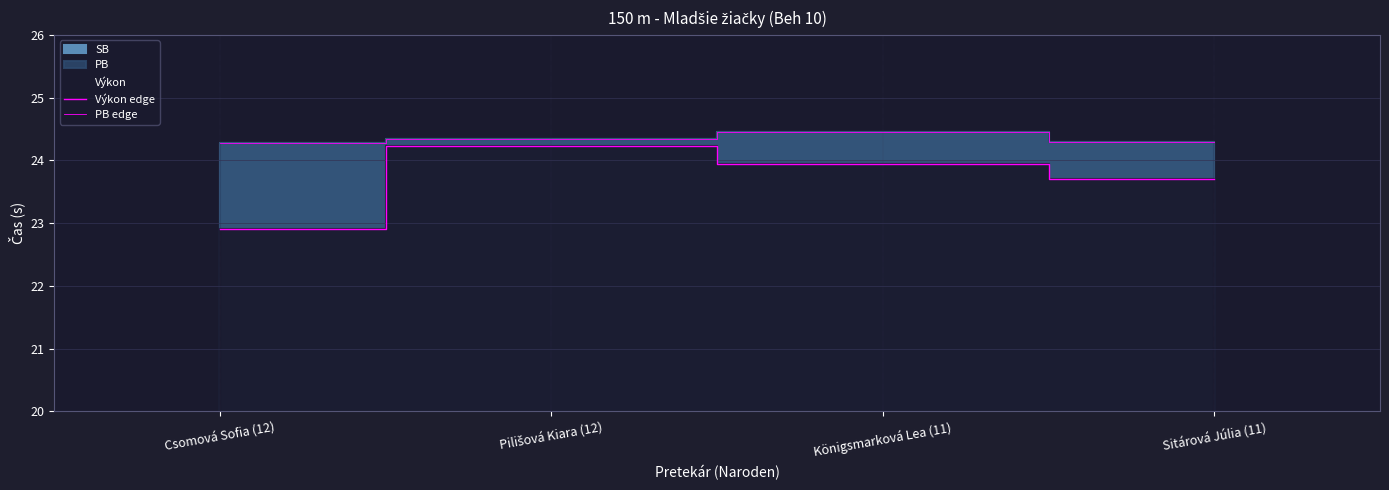

What is the difference between the highest and lowest values at Sitárová Júlia (11)?

0.6